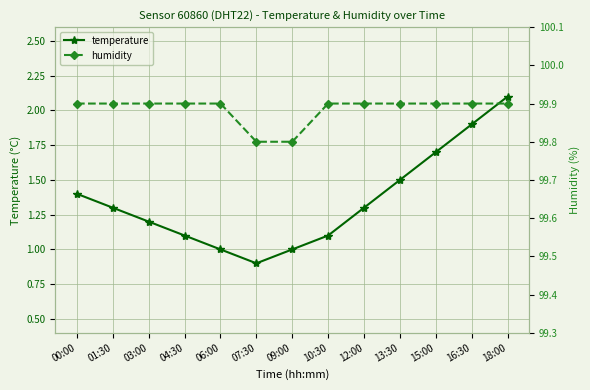

List the series in order of their peak value, highest first.

humidity, temperature